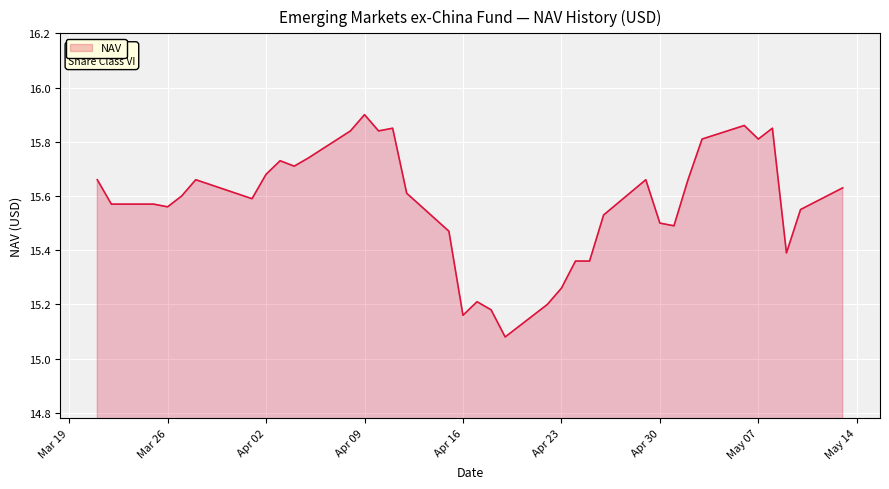

What is the difference between the maximum and minimum values?

0.8